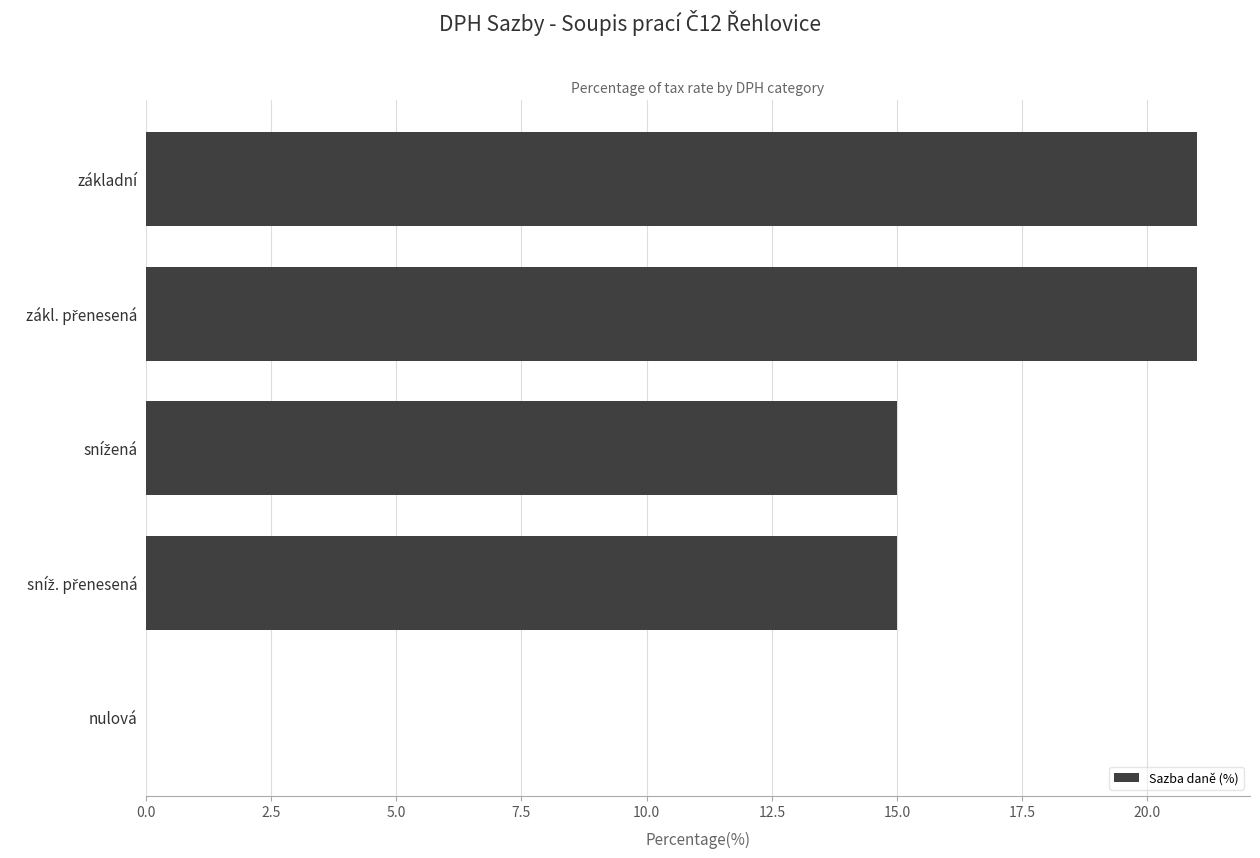

Is it true that the value at základní is 21?

True